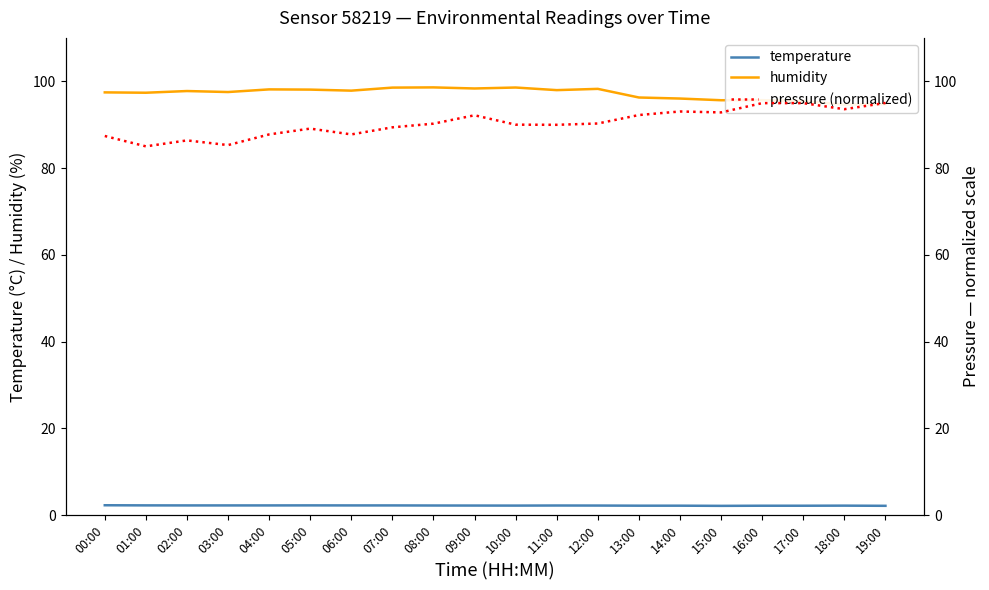

Reading right to left, transcribe all the data shown in this chart.

temperature: 2.1	2.2	2.2	2.2	2.1	2.2	2.2	2.2	2.2	2.2	2.2	2.2	2.2	2.2	2.2	2.2	2.2	2.2	2.2	2.3
humidity: 94.7	94.6	95.4	95.6	95.6	96.0	96.3	98.2	98.0	98.6	98.3	98.6	98.5	97.8	98.1	98.1	97.5	97.8	97.4	97.4
pressure (normalized): 95.0	93.6	95.0	95.0	92.8	93.0	92.2	90.3	90.0	90.0	92.2	90.2	89.4	87.8	89.1	87.8	85.3	86.4	85.0	87.4